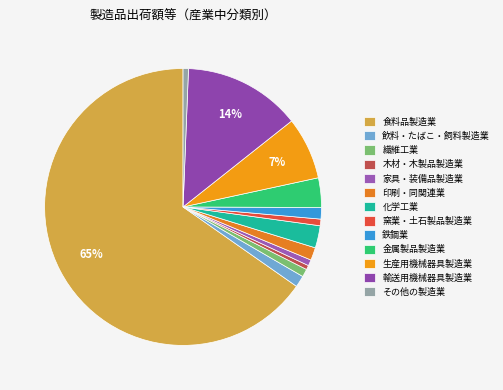

To the nearest percent, what percentage of the pie is 飲料・たばこ・飼料製造業?

1%